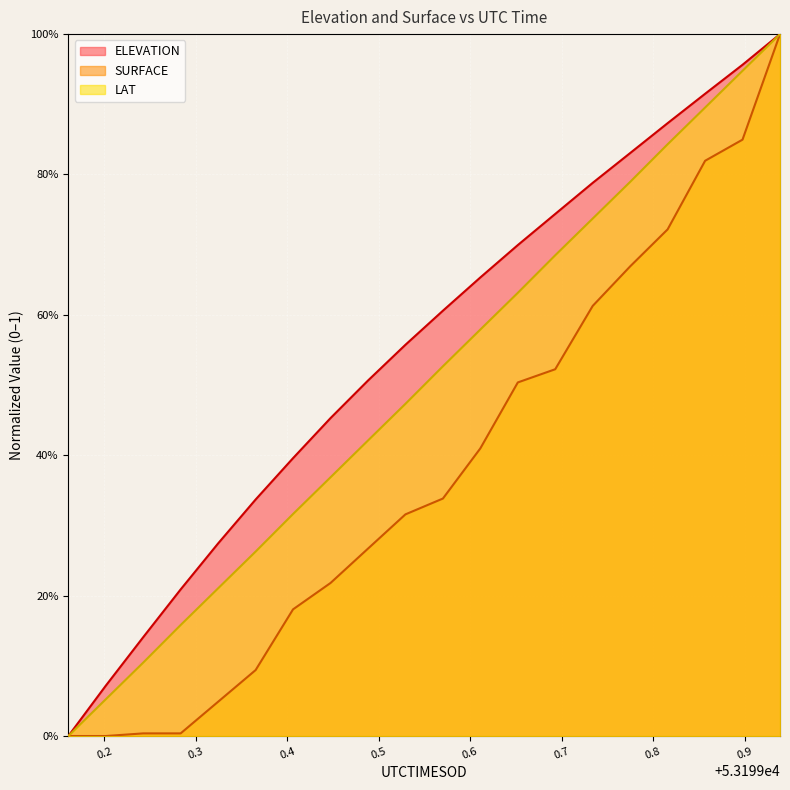

At which category is the sum across all series the highest?

53199.9388